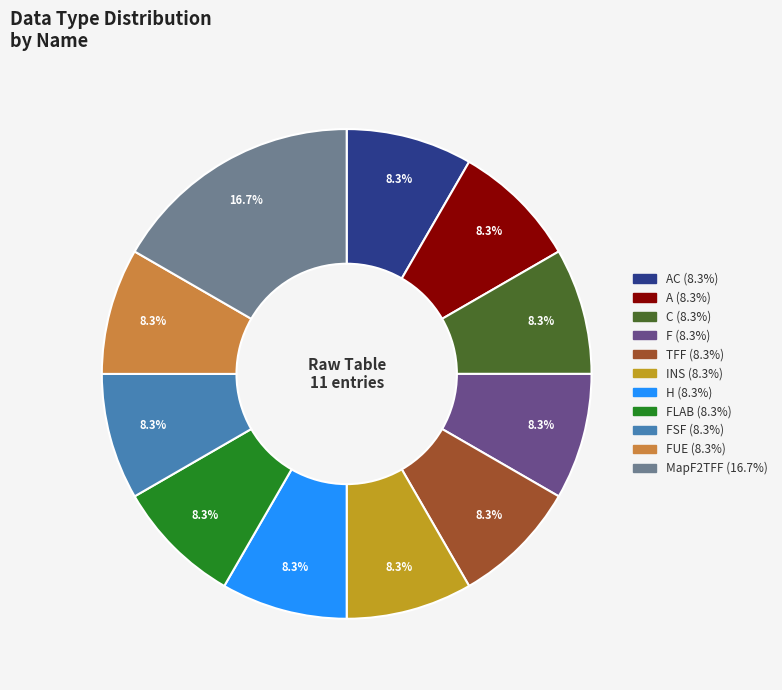

Is there any slice that represents more than half of the pie?

No